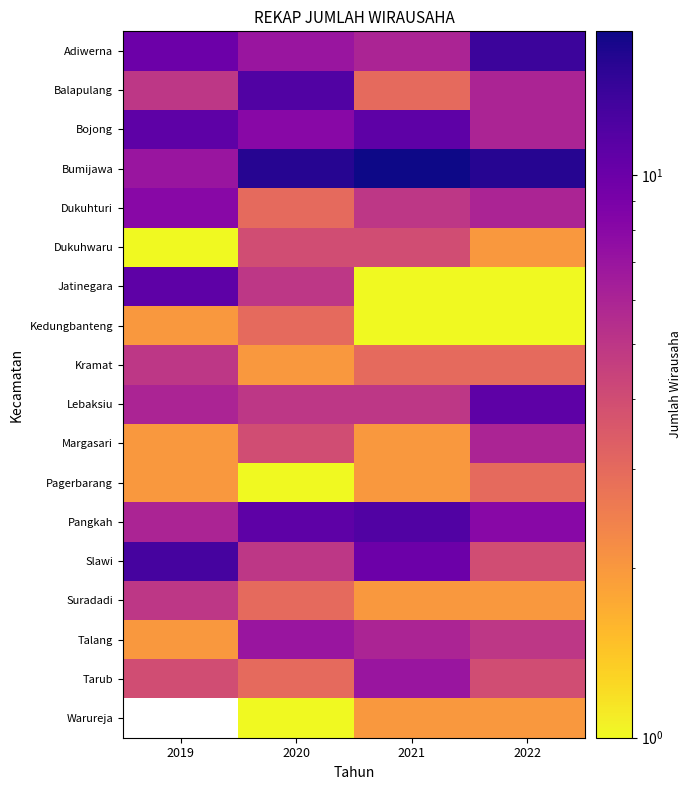

True or false: Kramat has a value of 7.8 at 2019.

False